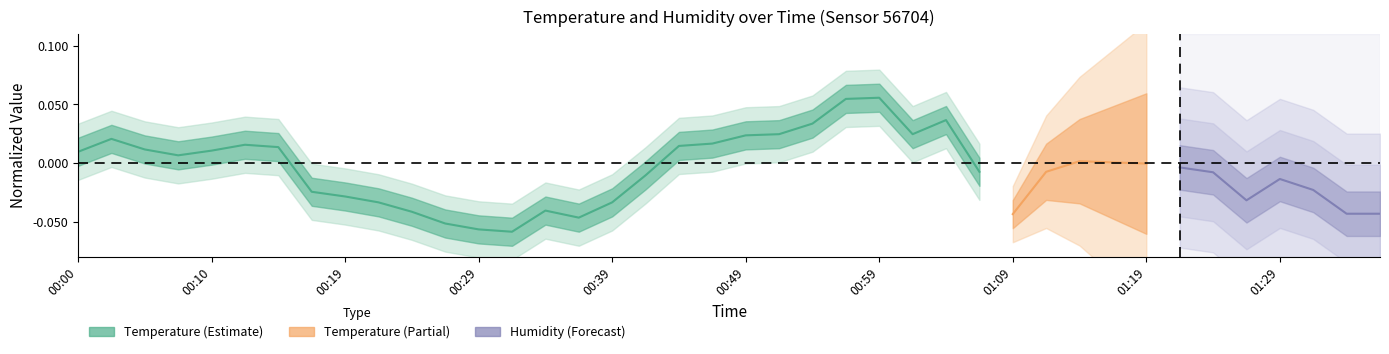

How many values are below 0?

12